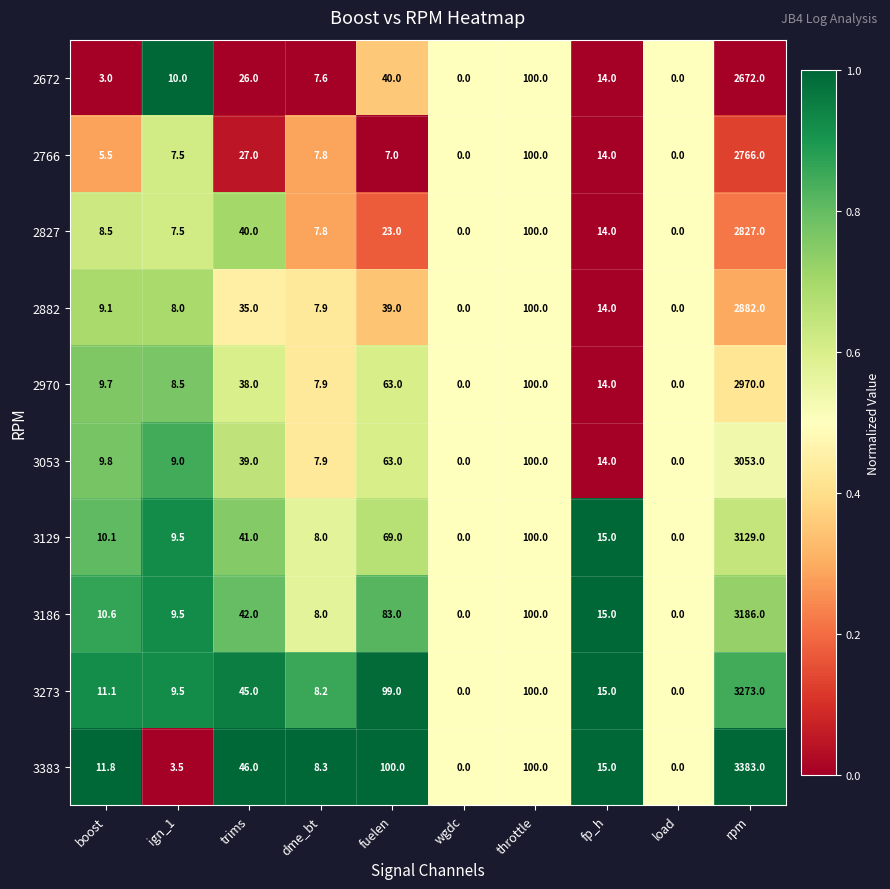

List the series in order of their peak value, highest first.

3383, 3273, 3186, 3129, 3053, 2970, 2882, 2827, 2766, 2672